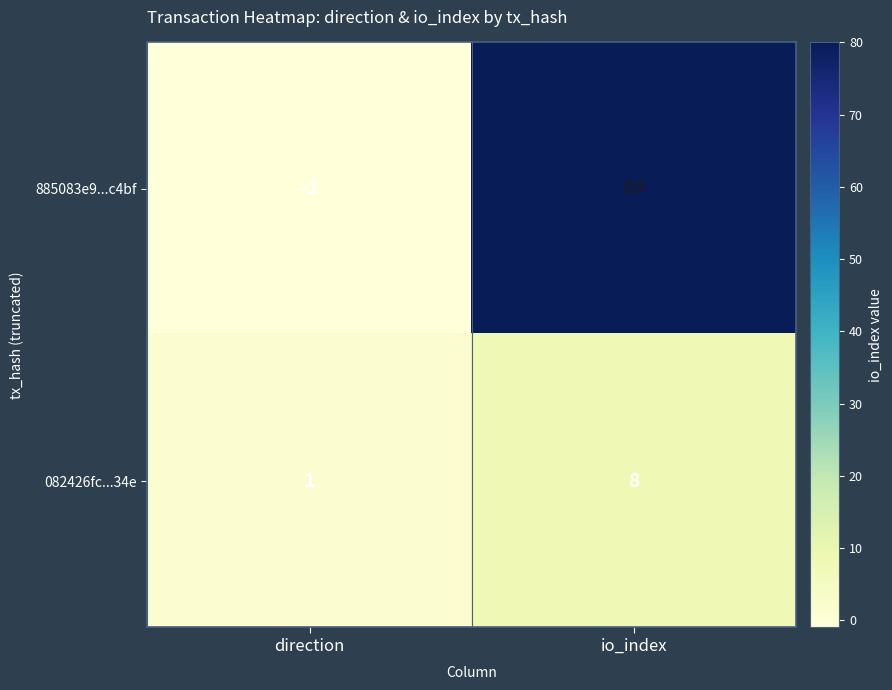

Reading left to right, transcribe all the data shown in this chart.

885083e9...c4bf: -1	80
082426fc...34e: 1	8